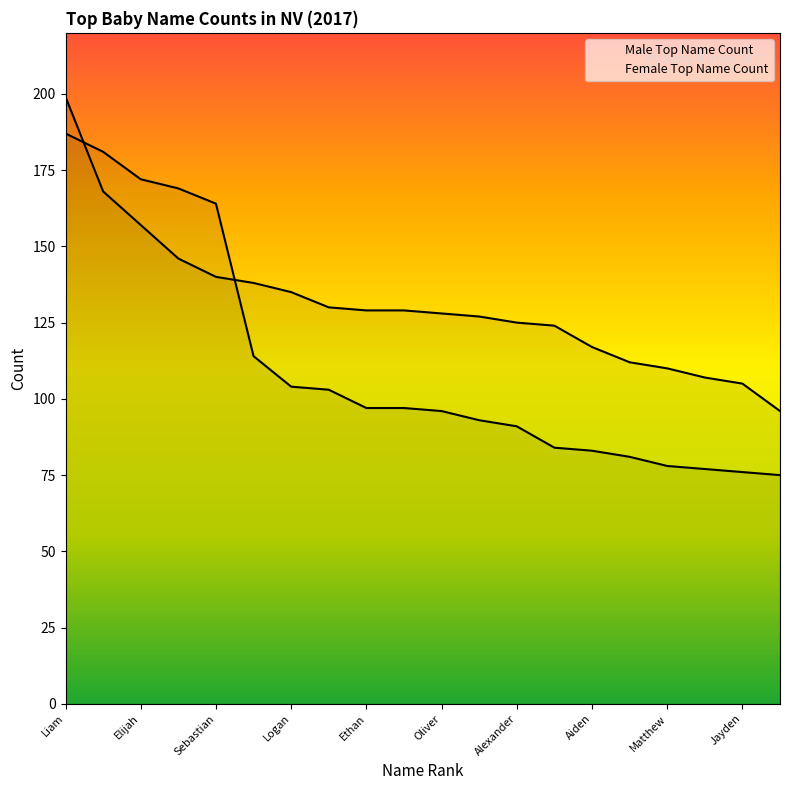

Reading right to left, list all the values displayed in this chart.

Male Top Name Count: 96	105	107	110	112	117	124	125	127	128	129	129	130	135	138	140	146	157	168	199
Female Top Name Count: 75	76	77	78	81	83	84	91	93	96	97	97	103	104	114	164	169	172	181	187